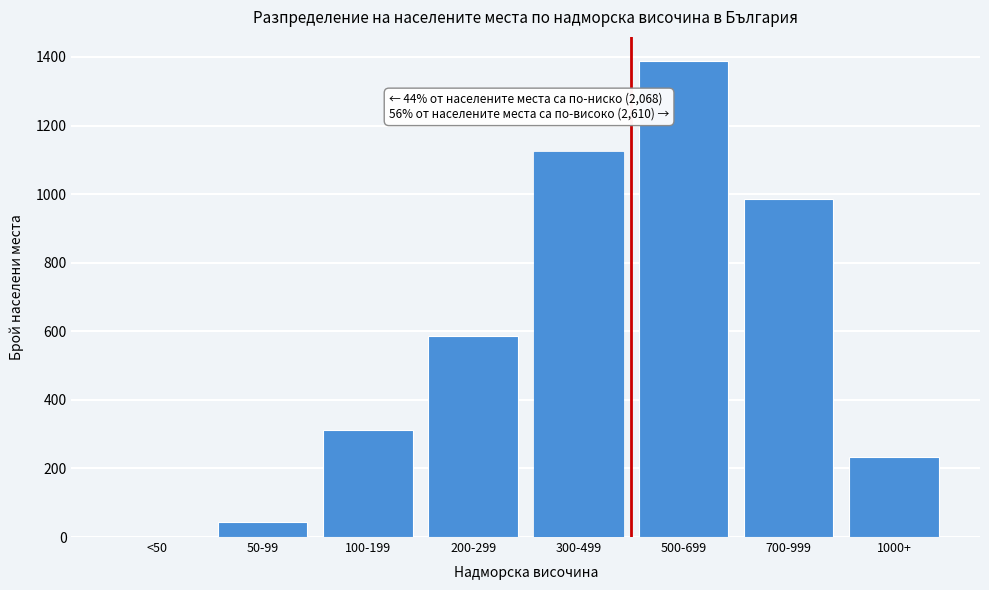

Reading right to left, list all the values displayed in this chart.

1000+=234	700-999=987	500-699=1389	300-499=1124	200-299=587	100-199=312	50-99=45	<50=0